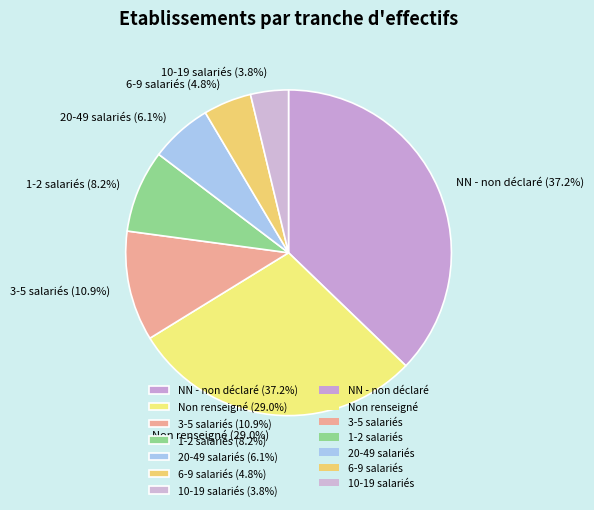

Does Non renseigné (29.0%) represent more than half of the total?

No